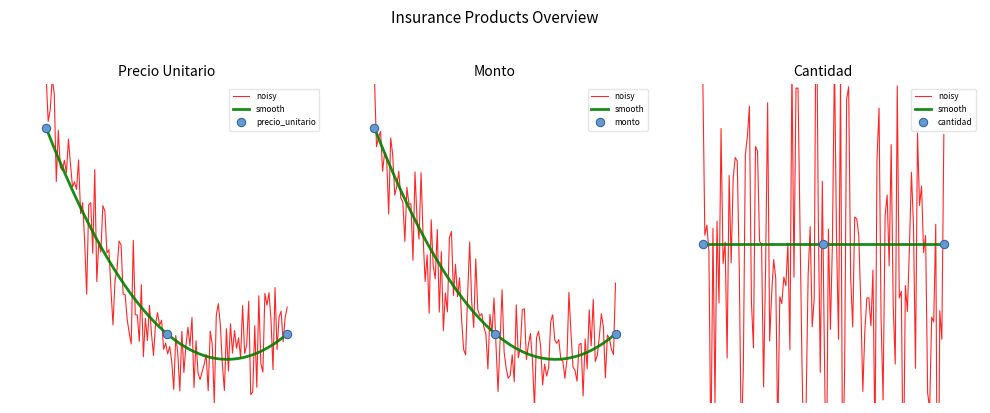

Is the value of precio_unitario at 2 greater than the value of monto at 1?

No